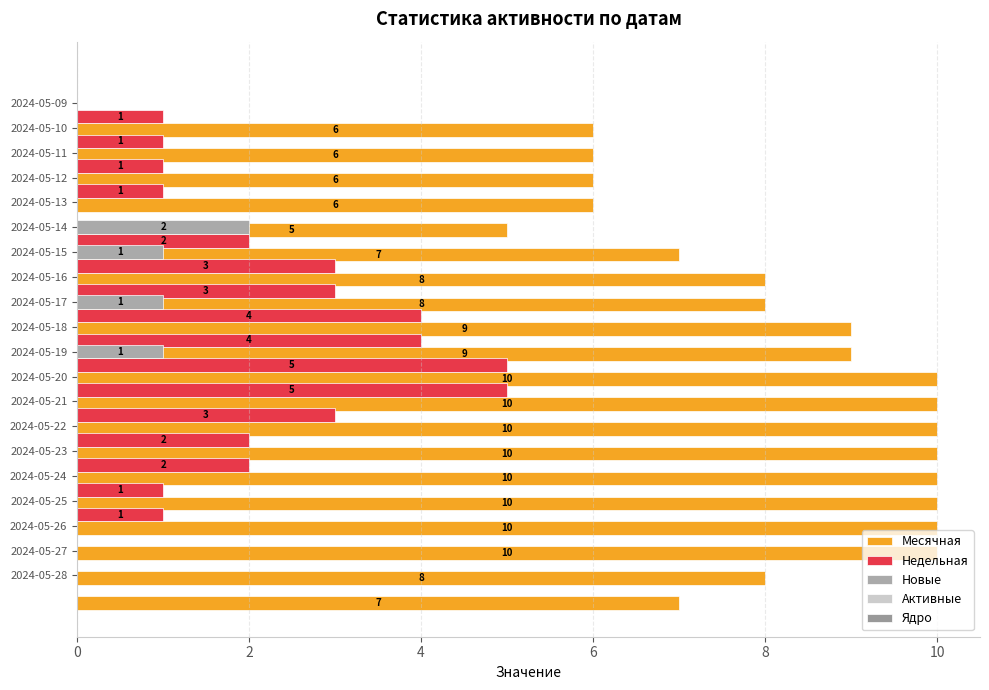

Is it true that Новые equals 0.9 at 2024-05-27?

False